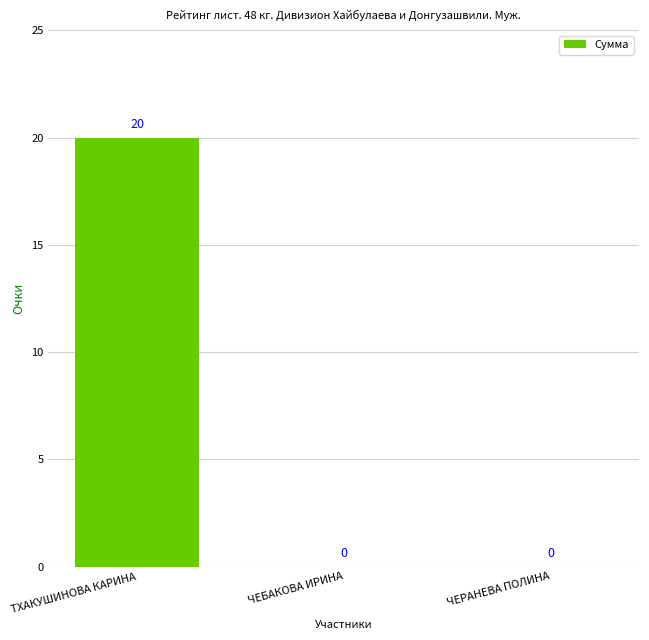

What is the sum of all values?

20